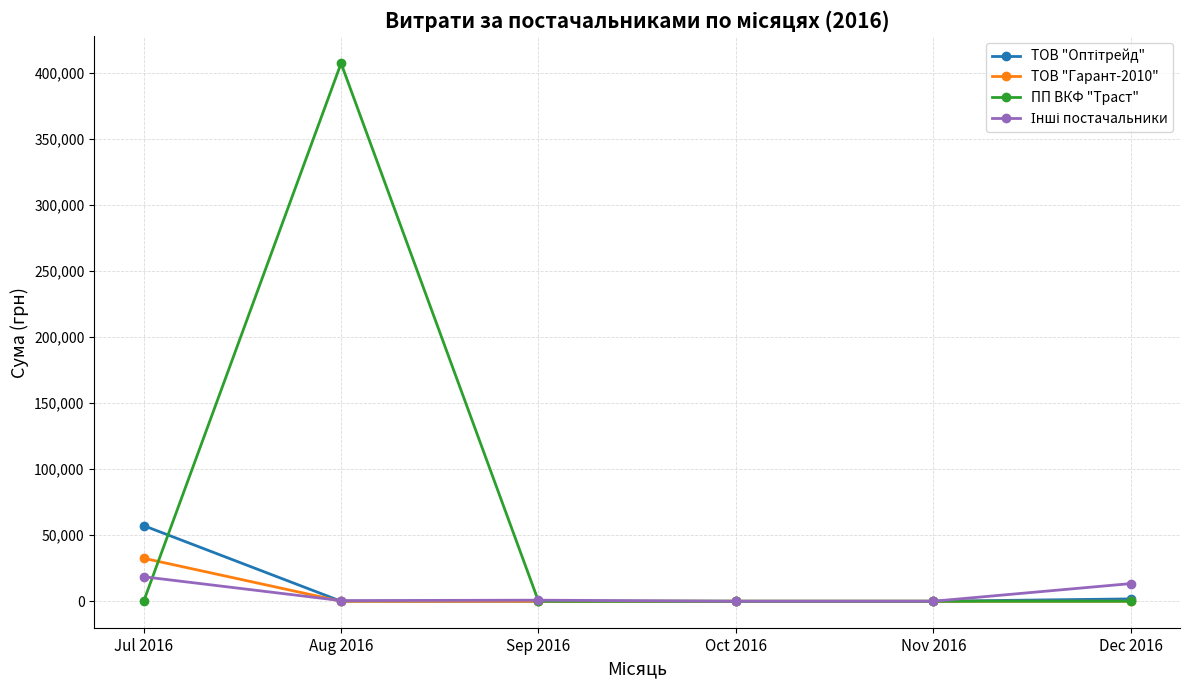

The value of ПП ВКФ "Траст" at Oct 2016 is 0.0. True or false?

True